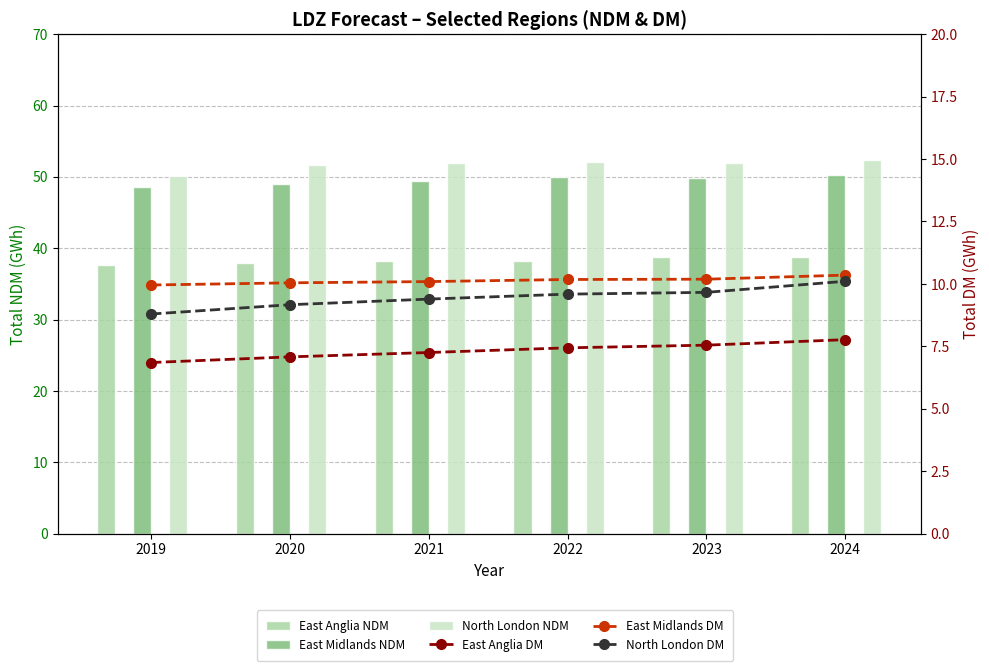

What is the difference between the East Midlands NDM values at 2019 and 2020?

0.5